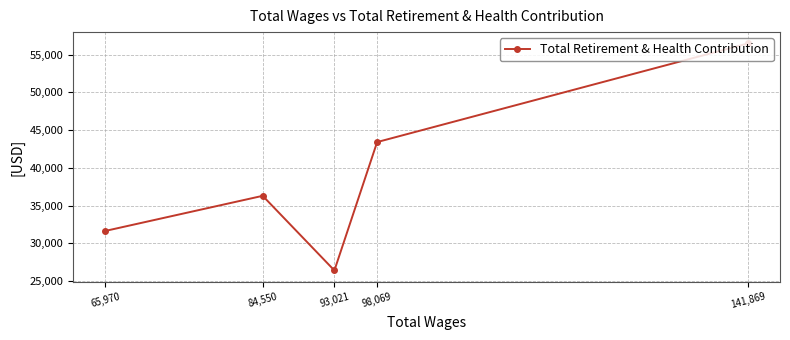

List the labels in order of value, largest first.

141,869, 98,069, 84,550, 65,970, 93,021